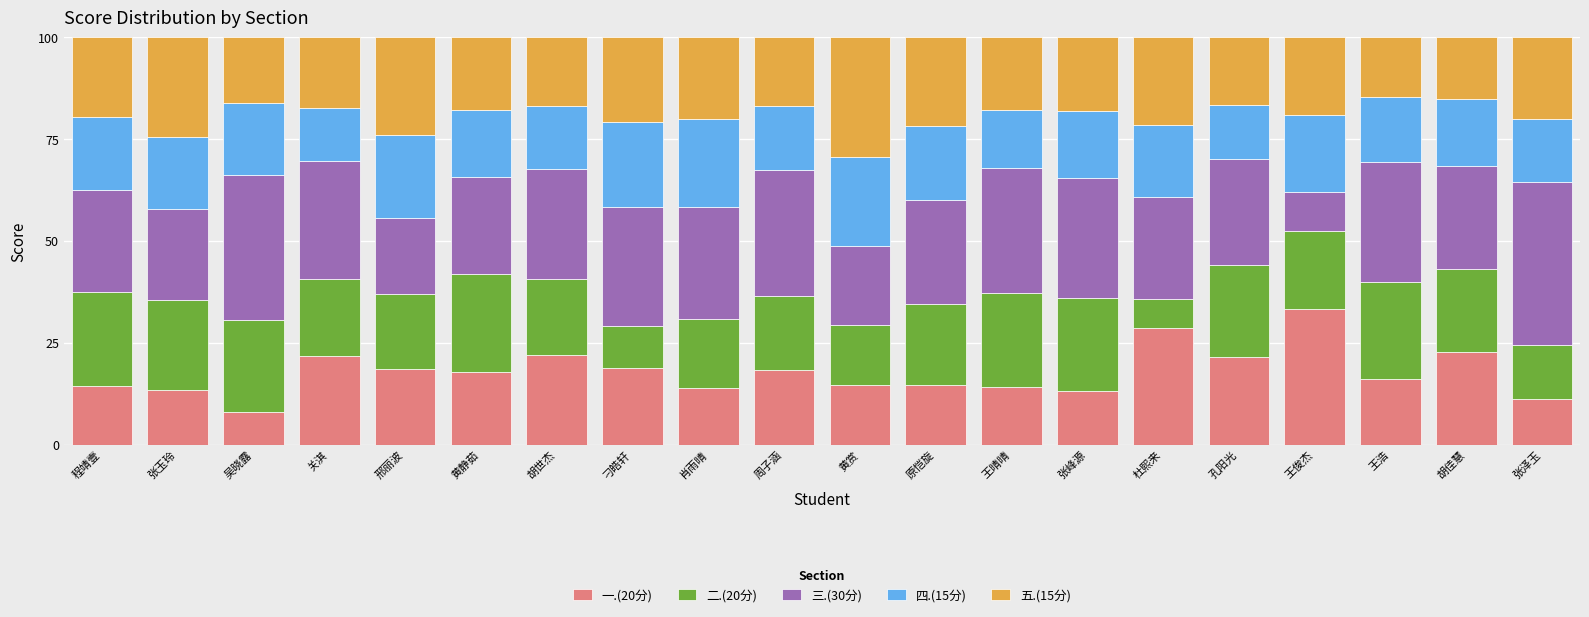

What is the difference between the maximum and minimum values in the 一.(20分) series?

25.3